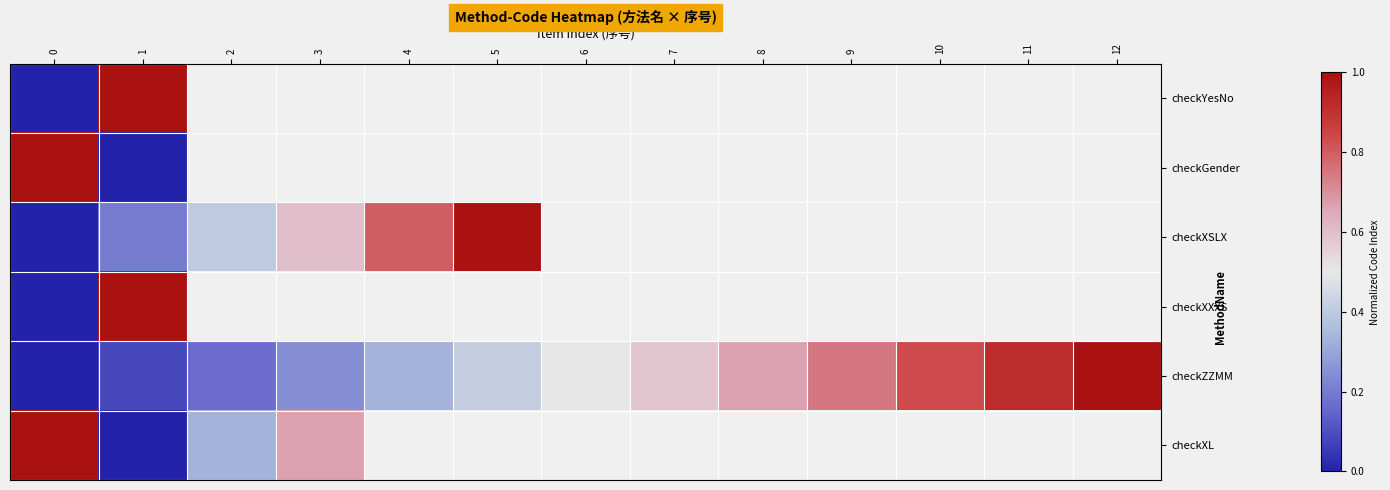

Which has a higher value, 7 or 9?

9